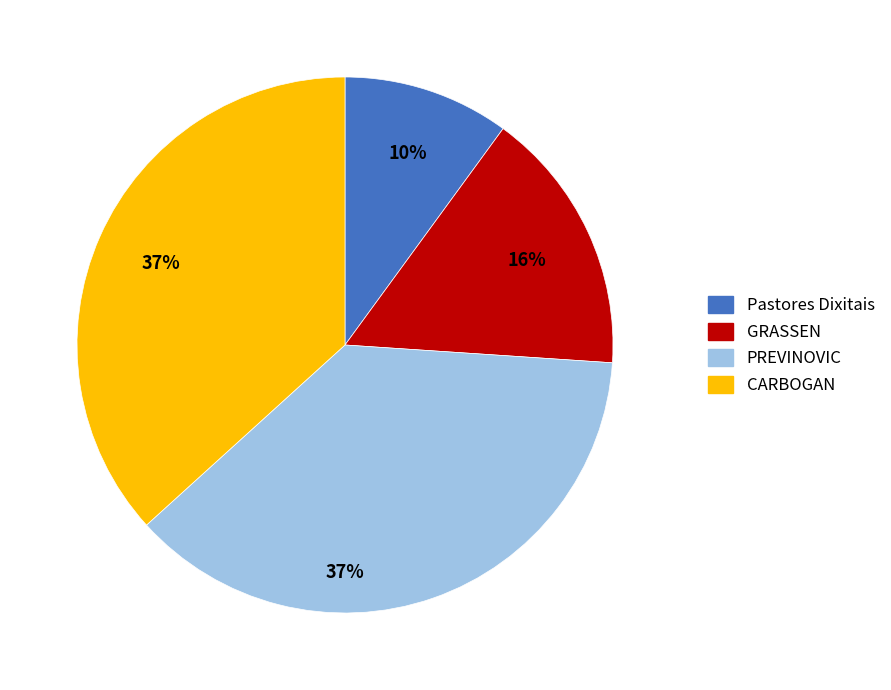

What percentage is the PREVINOVIC slice, to the nearest percent?

37%